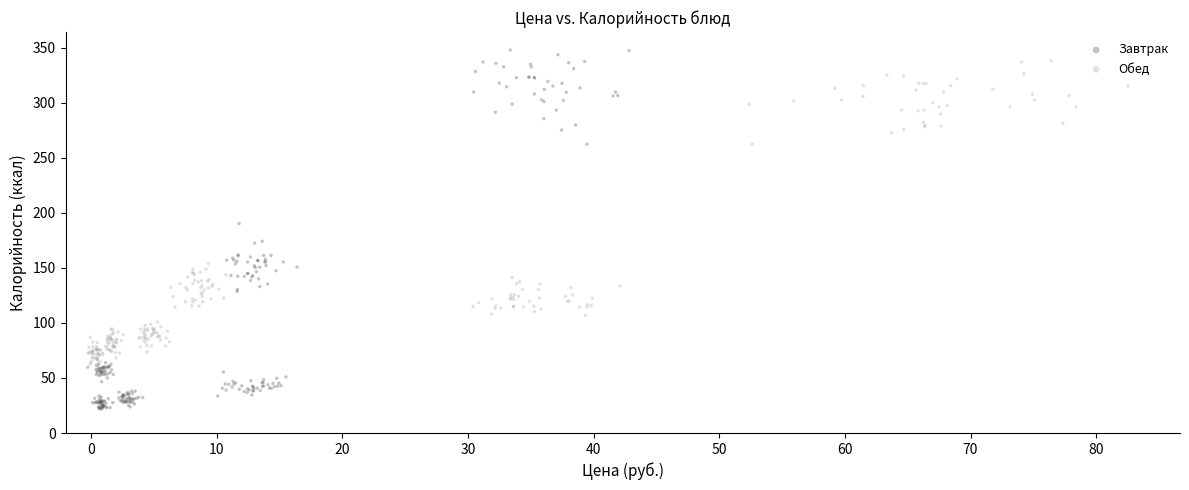

Which series contains the lowest Y value?

Завтрак